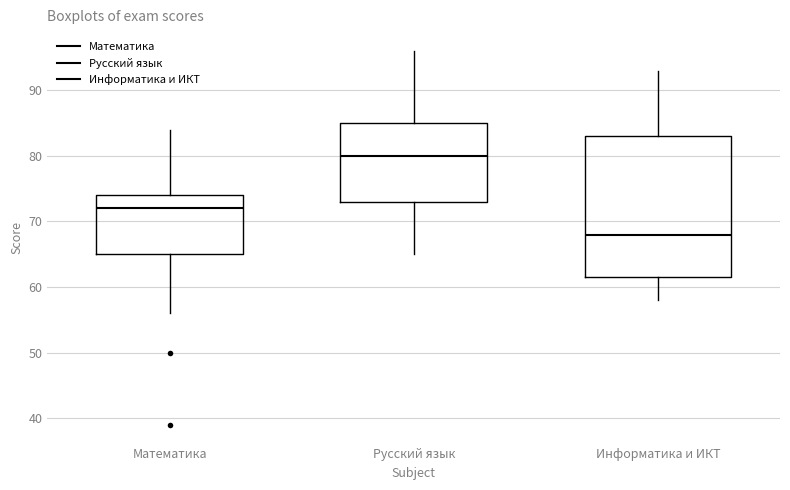

Reading left to right, transcribe this box plot: for each box, give where its median line is, the range the box spans, and where its two whiskers end, as read against the y-axis. The values are not printed on the chart, so give them approximately, as read against the axis.

Математика: median 72, box 65 to 74, whiskers 56 to 84
Русский язык: median 80, box 73 to 85, whiskers 65 to 96
Информатика и ИКТ: median 68, box 62 to 83, whiskers 58 to 93